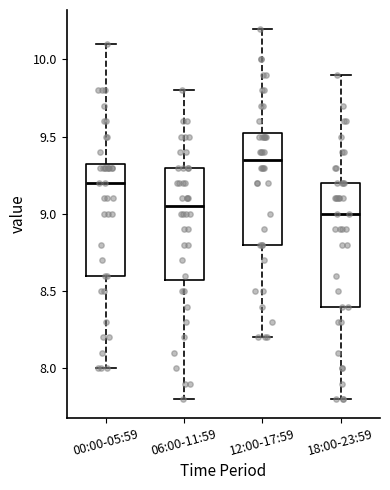

Reading left to right, read every box against the y-axis: the position of its median line, the range the box covers, and the ends of its whiskers. The values are not printed on the chart, so give them approximately, as read against the axis.

00:00-05:59: median 9.20, box 8.60 to 9.35, whiskers 8.00 to 10.10
06:00-11:59: median 9.05, box 8.60 to 9.30, whiskers 7.80 to 9.80
12:00-17:59: median 9.35, box 8.80 to 9.55, whiskers 8.20 to 10.20
18:00-23:59: median 9.00, box 8.40 to 9.20, whiskers 7.80 to 9.90